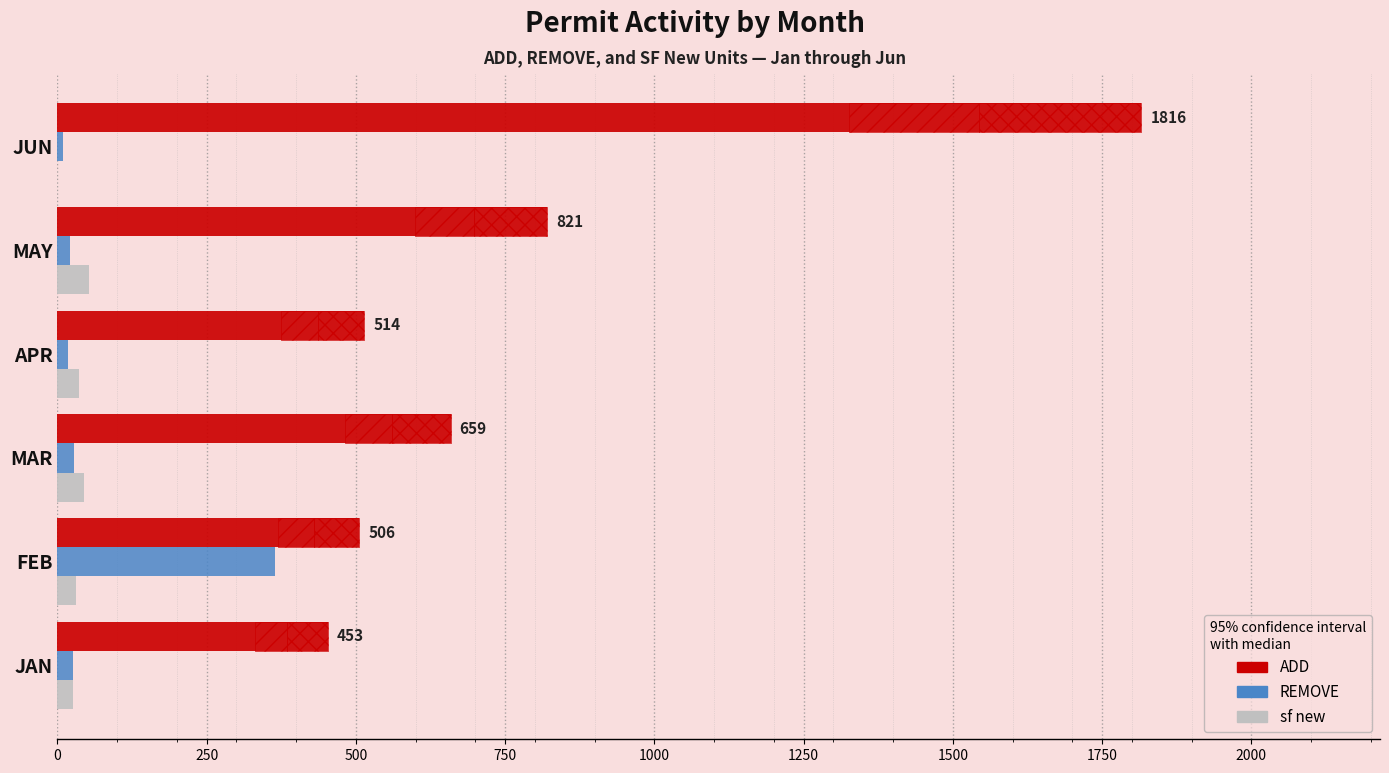

How many data points in sf new are above 36?

2